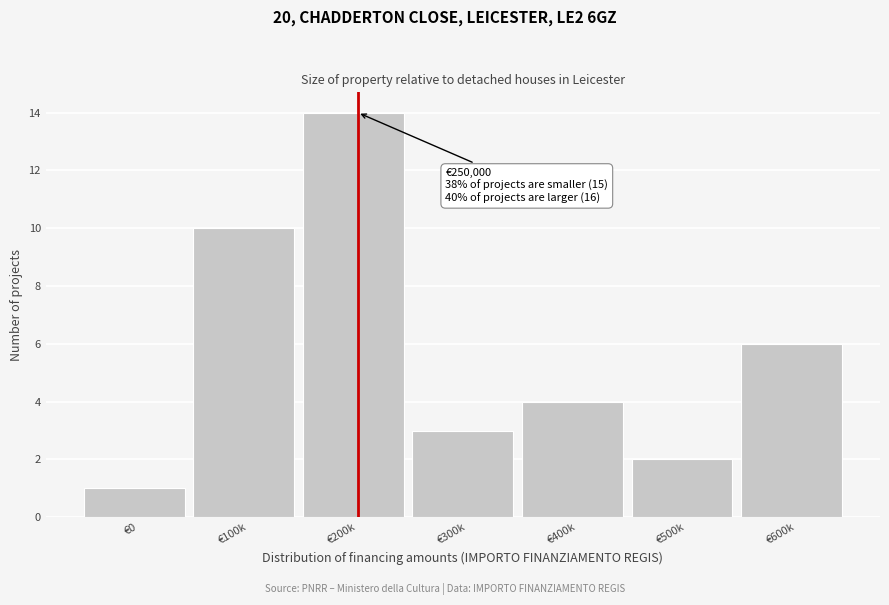

Reading right to left, what are all the values shown in this chart?

6	2	4	3	14	10	1